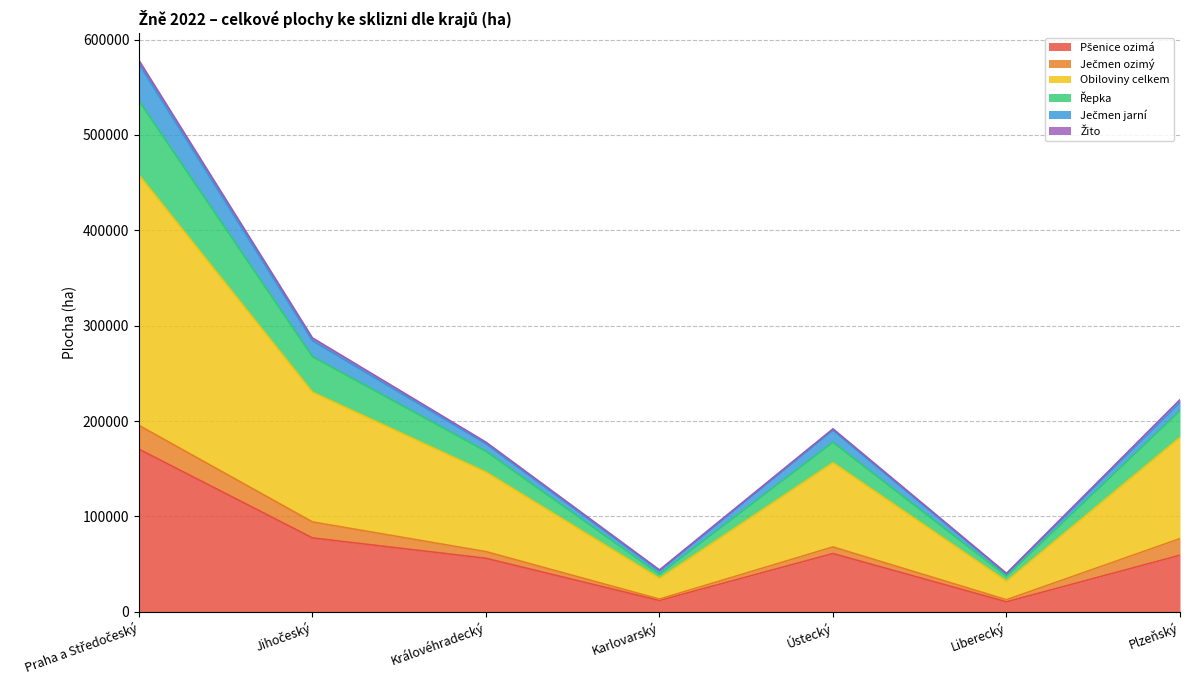

At which label does Řepka first exceed 191844?

Praha a Středočeský